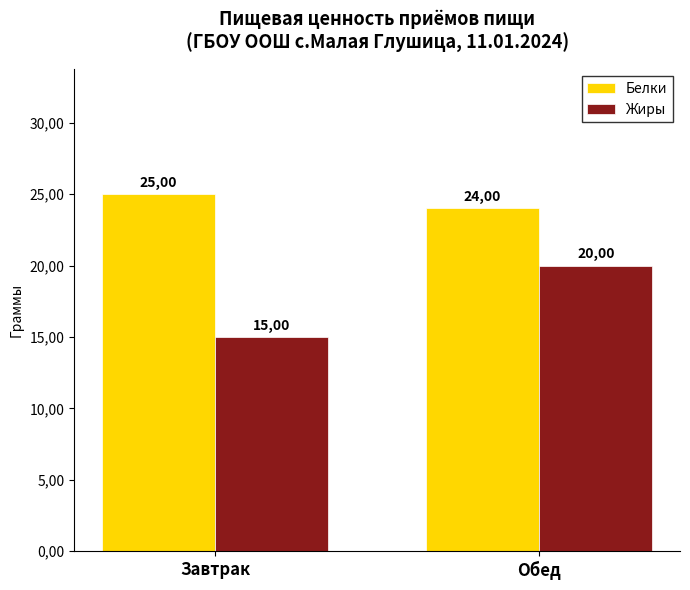

At which label does Белки reach its peak?

Завтрак